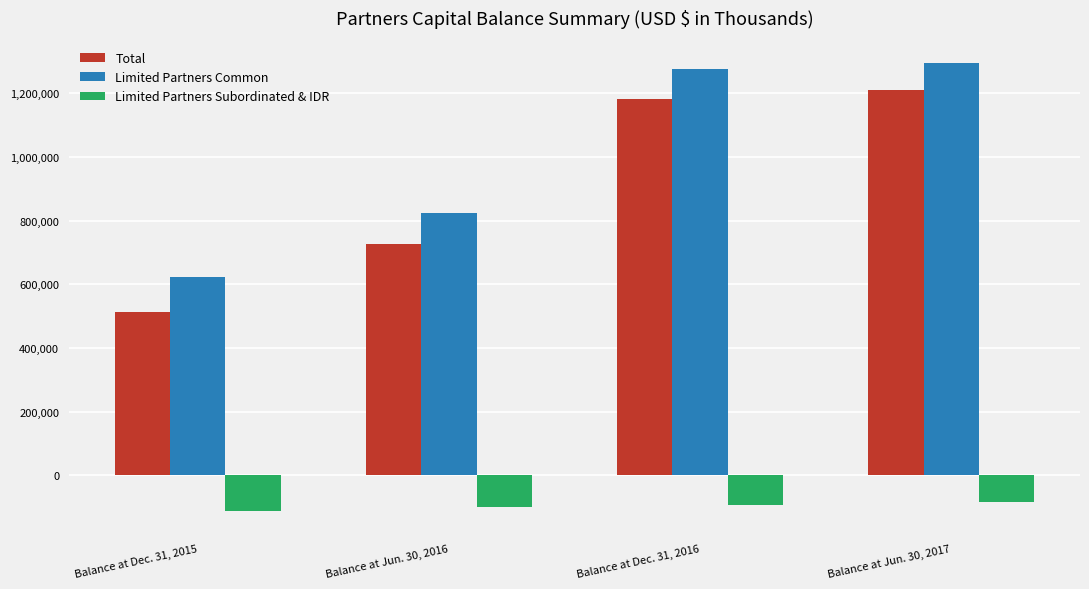

What is the difference between the second highest and second lowest values in the Total series?

456117